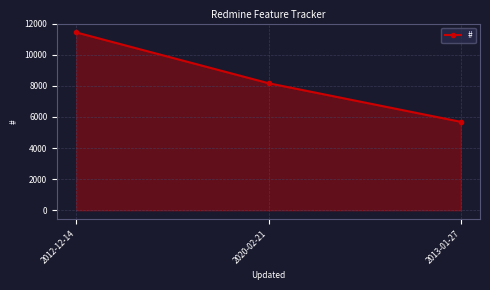

What is the greatest value displayed?

11434